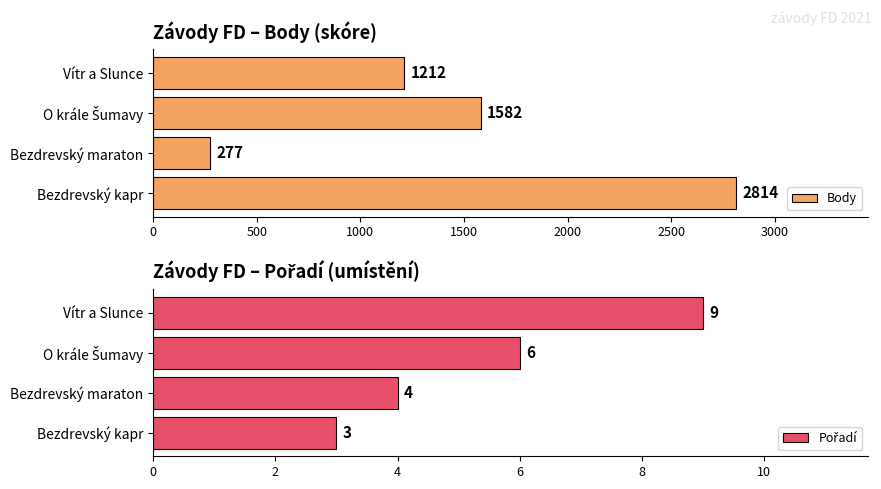

The Body series shows 1212 at Vítr a Slunce. True or false?

True